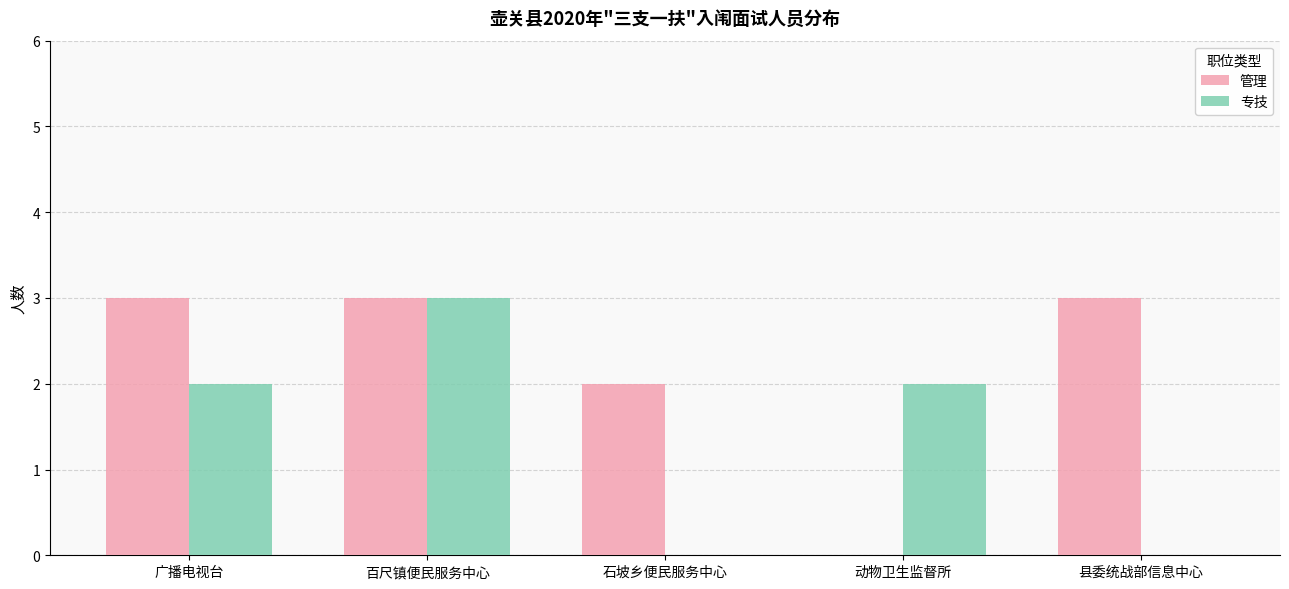

Which series changed the most between 广播电视台 and 县委统战部信息中心?

专技